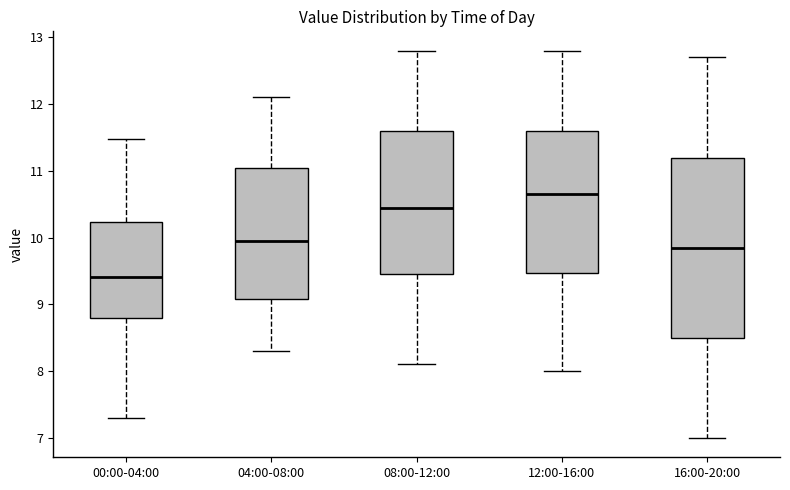

Which box has the lowest median line?

00:00-04:00